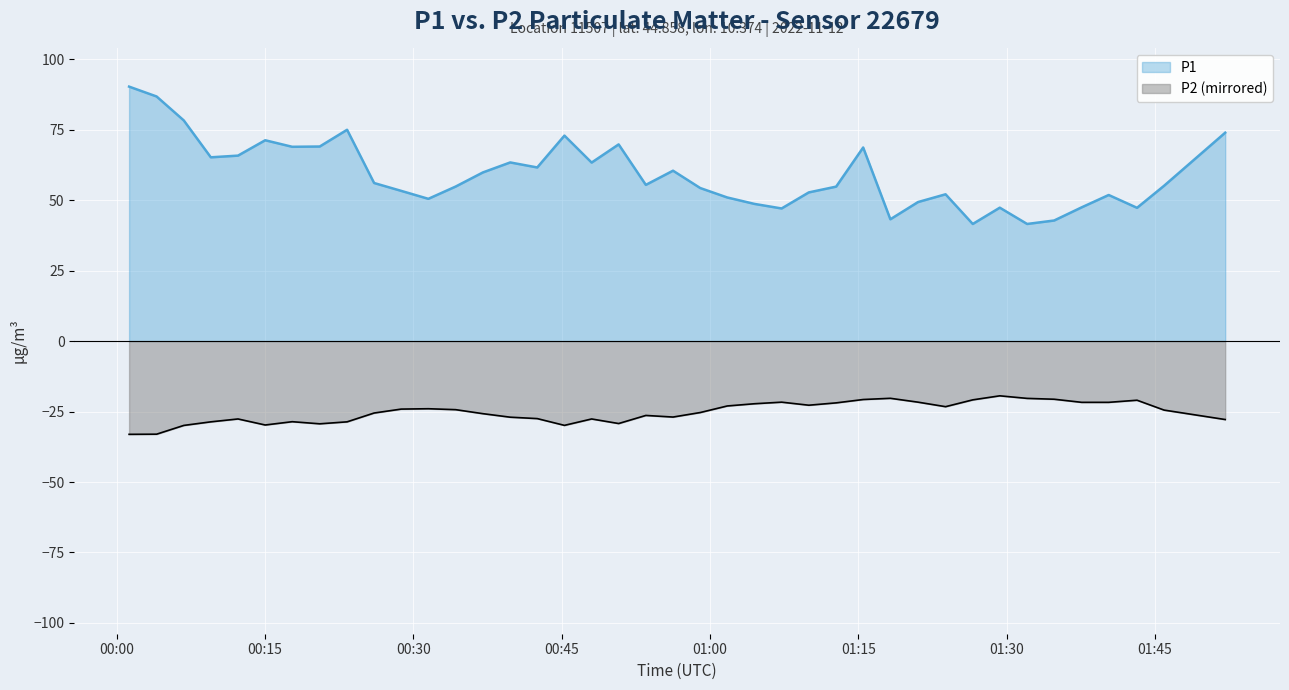

True or false: P1 has more than 0 interior local peaks.

True